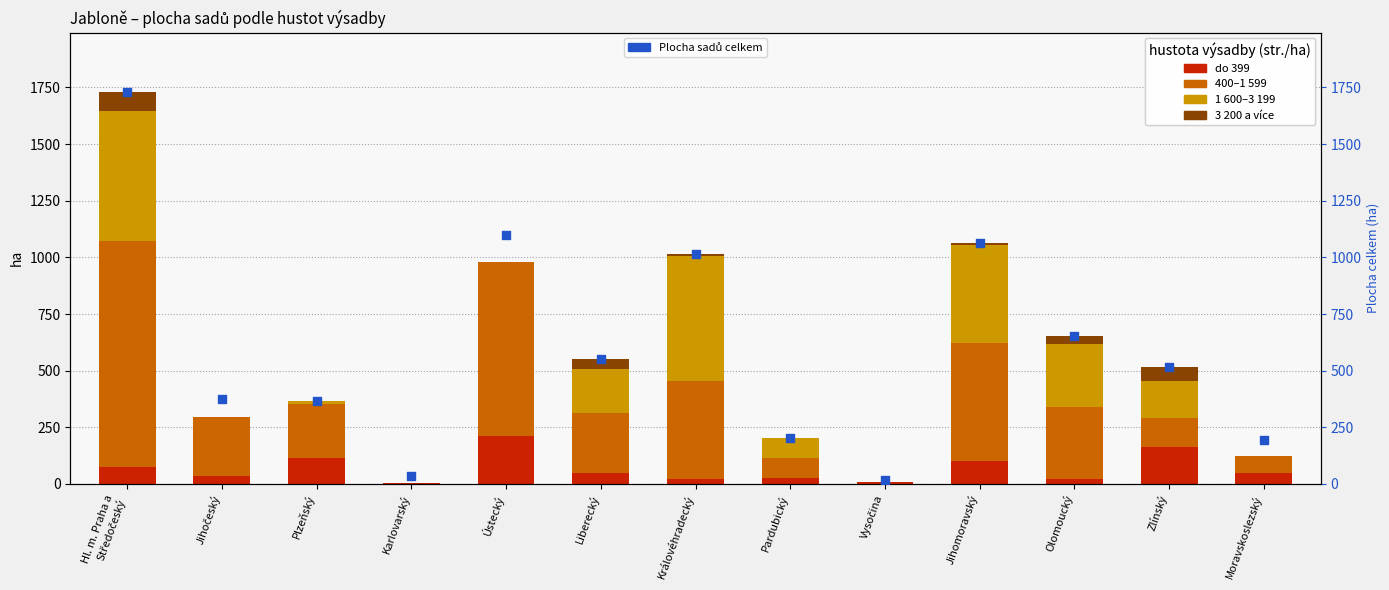

Is the value of 1 600–3 199 at Zlínský greater than the value of 3 200 a více at Královéhradecký?

Yes